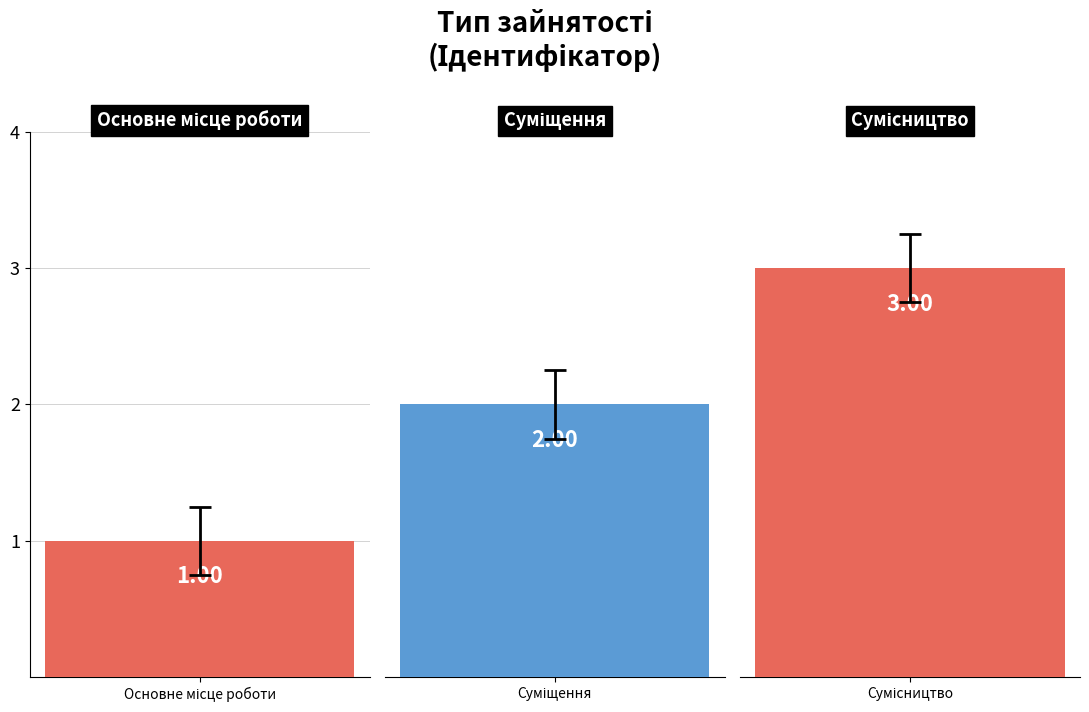

List the labels in order of value, largest first.

Сумісництво, Суміщення, Основне місце роботи